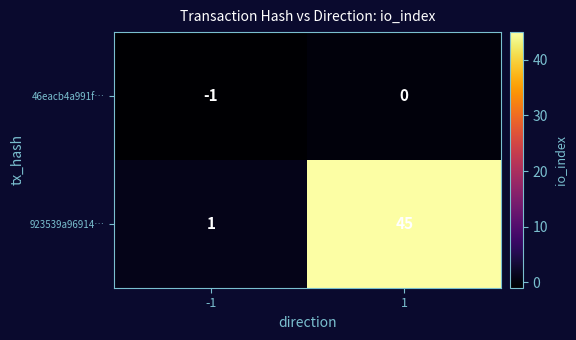

Which series has the largest range (max minus min)?

923539a96914…